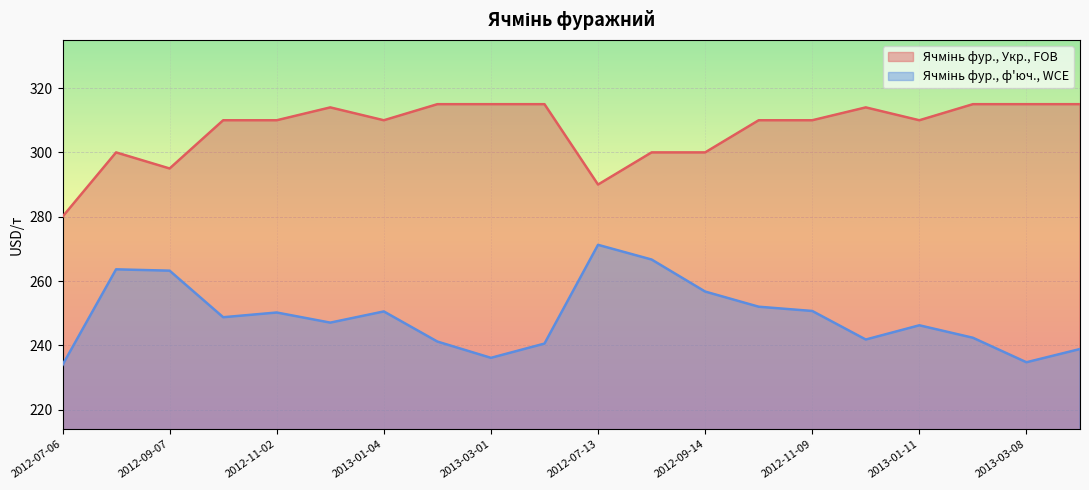

Between 2012-08-03 and 2013-03-01, which is larger?

2013-03-01